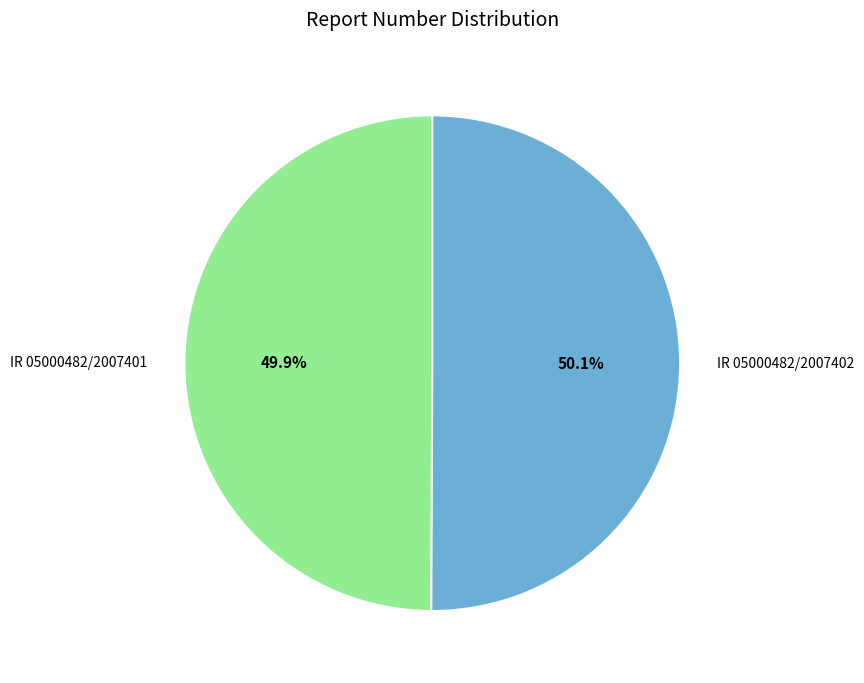

Is the sum of IR 05000482/2007402 and IR 05000482/2007401 greater than half?

Yes